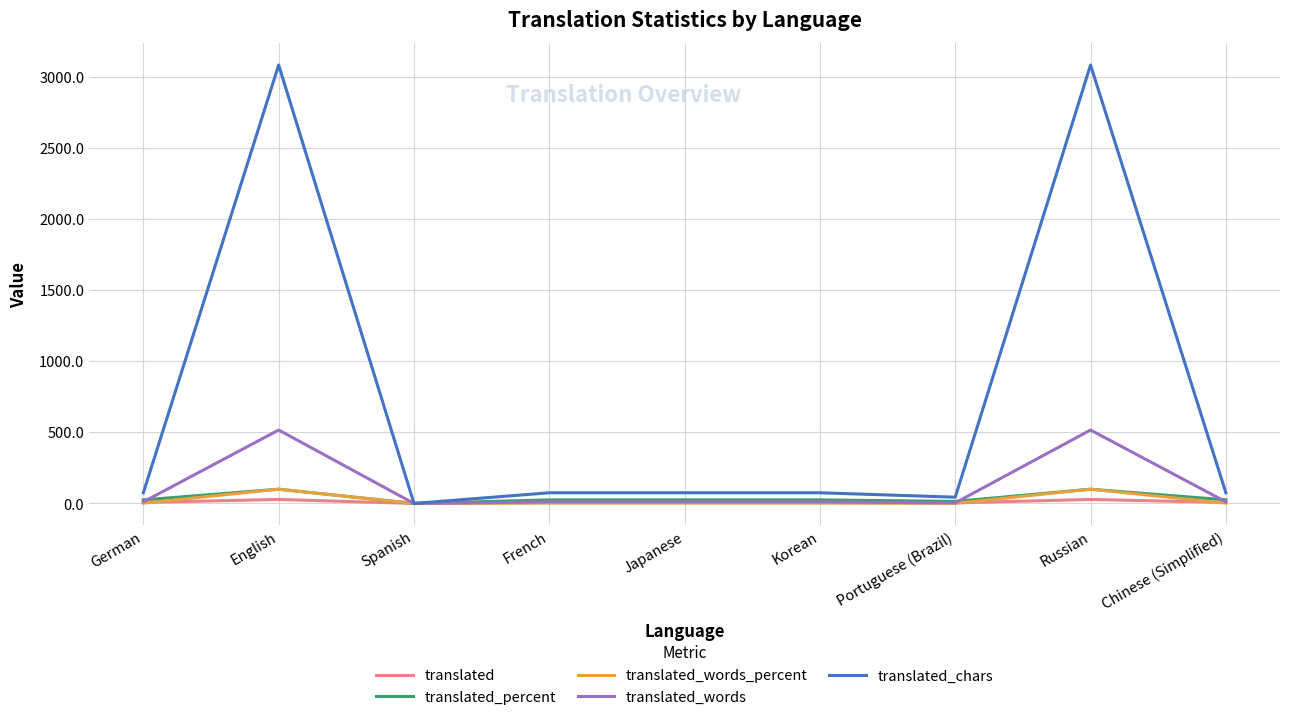

Where is the first local maximum for translated_words?

English